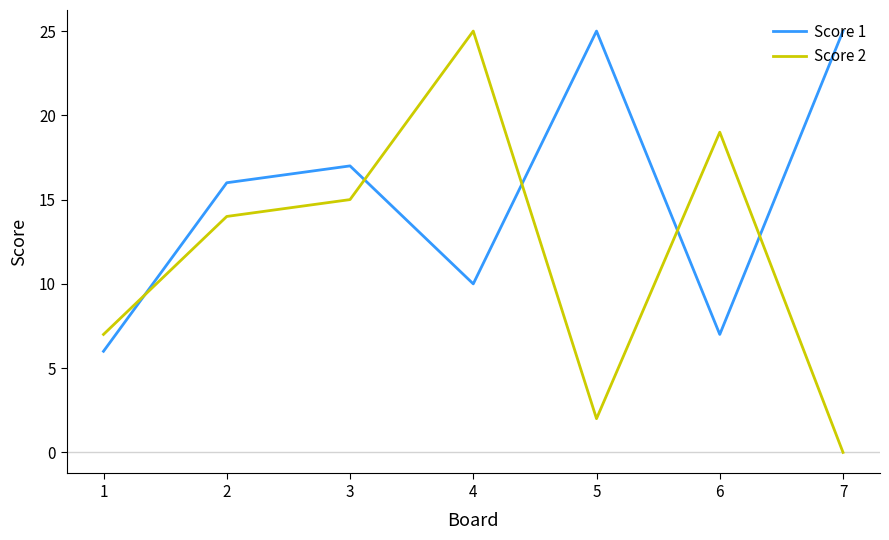

Where do Score 1 and Score 2 first cross each other?

1 and 2